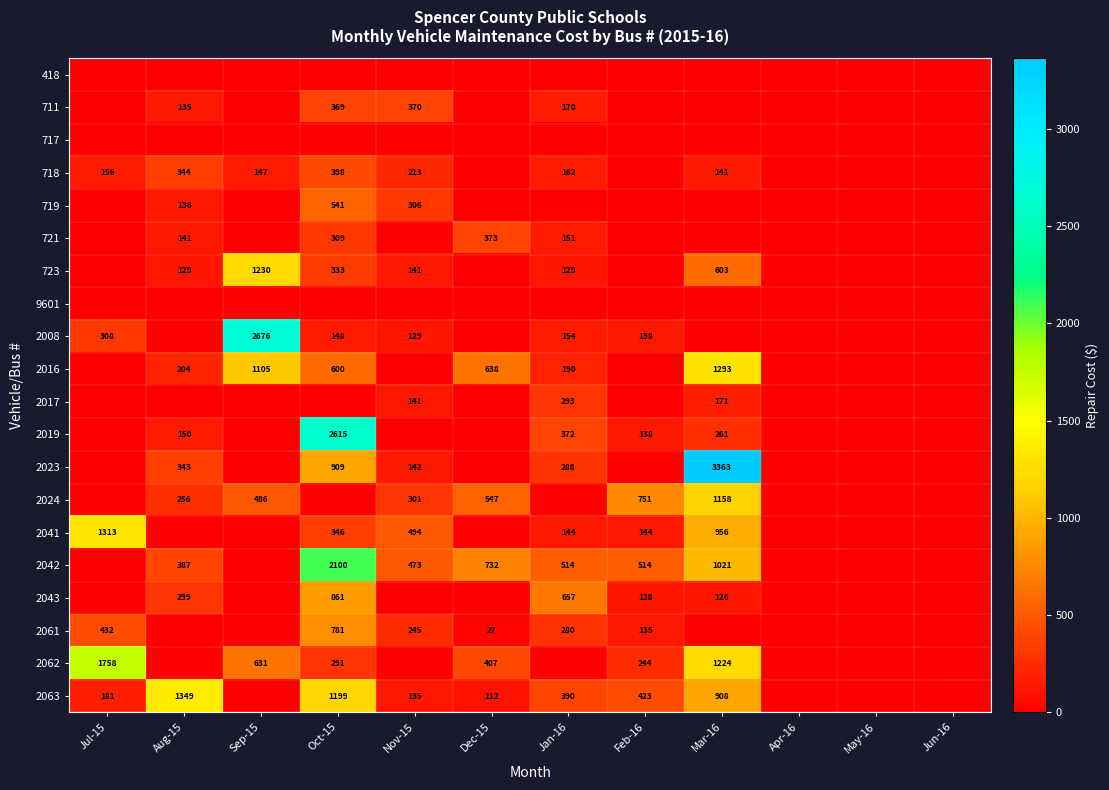

True or false: 721 has a value of 43 at Jan-16.

False